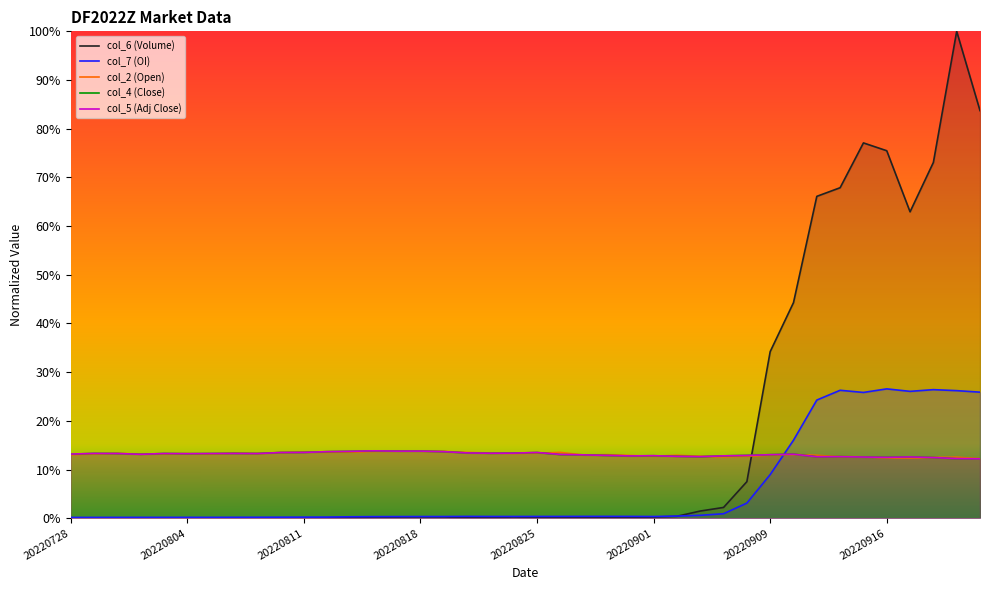

True or false: col_6 (Volume) and col_7 (OI) intersect in this chart.

True